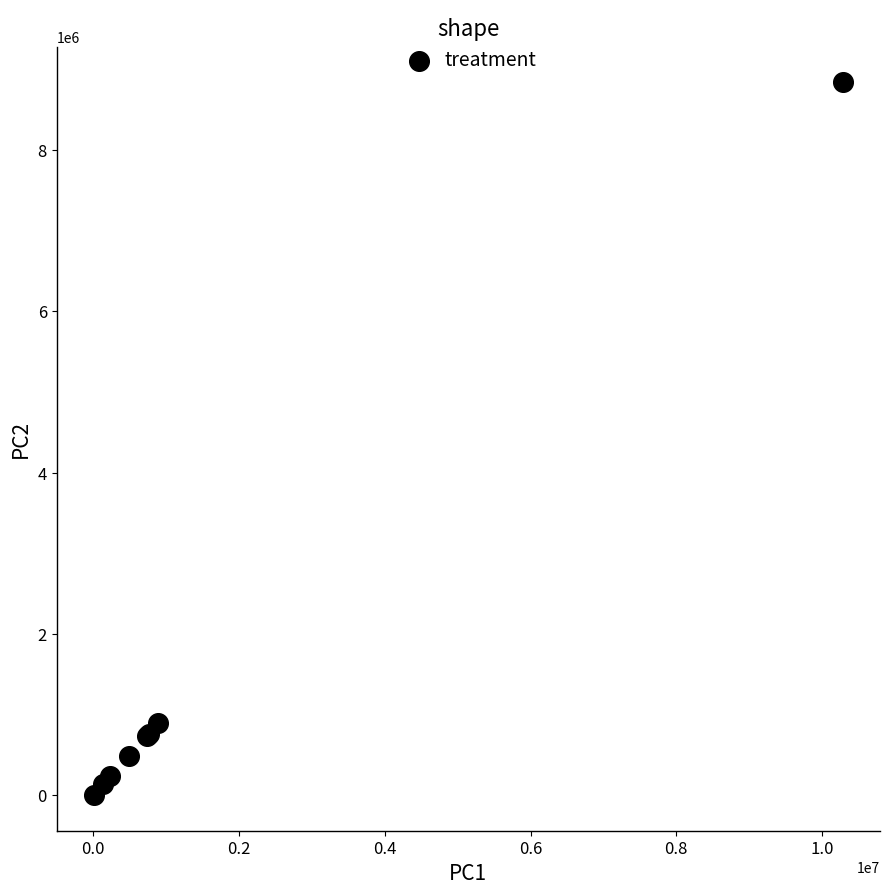

What Y value in the scatter plot is closest to 4420077?

893258.7